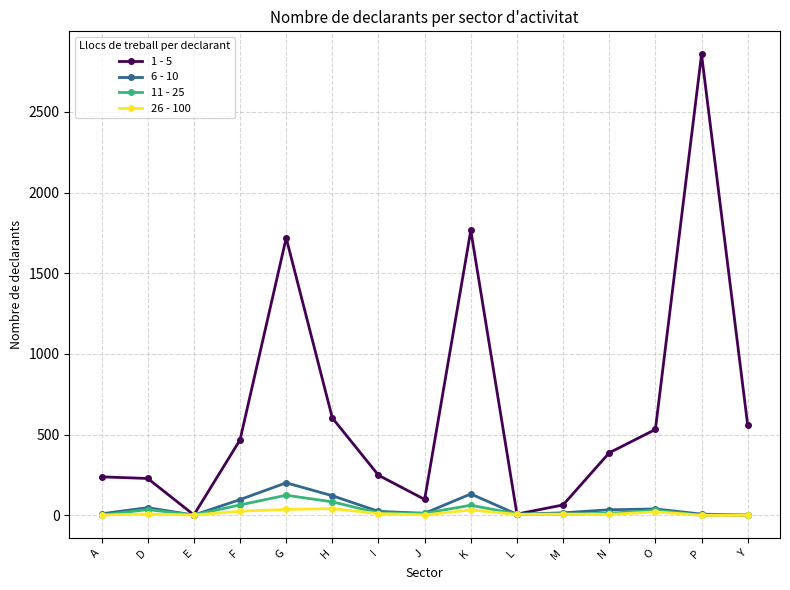

What is the value of the 6 - 10 point at the 12th from the left?

34